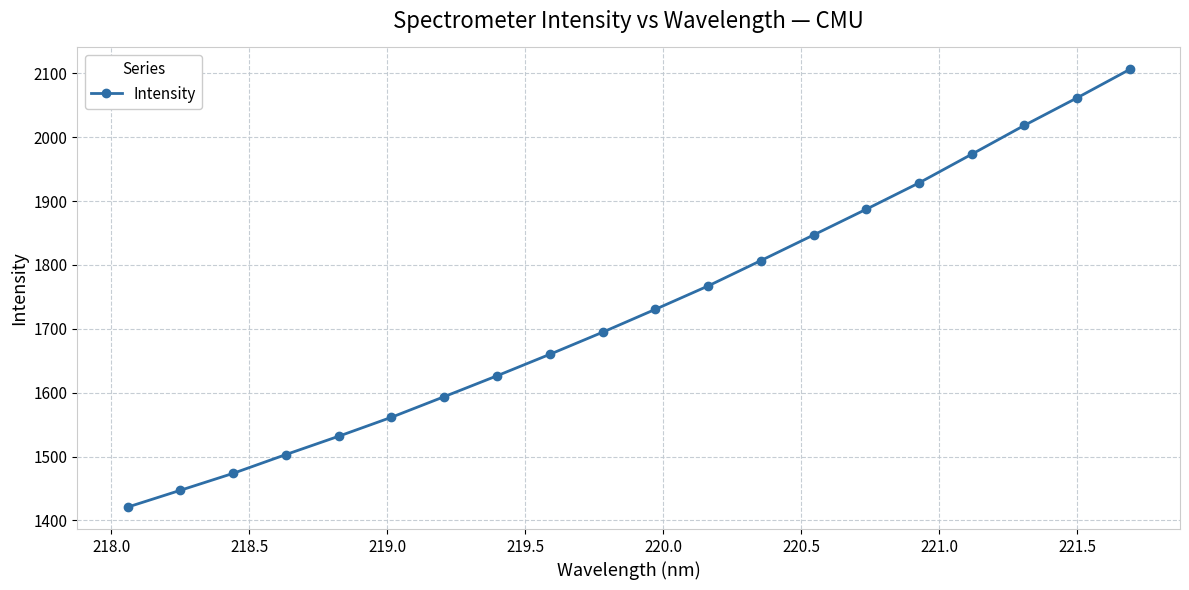

What is the greatest value displayed?

2106.3